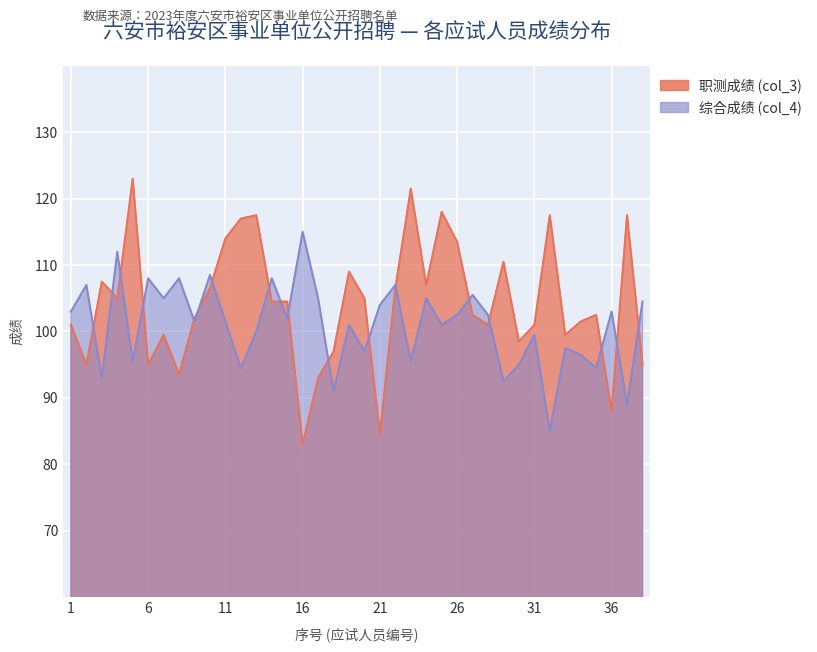

What is the average value of the 综合成绩 (col_4) series?

101.0